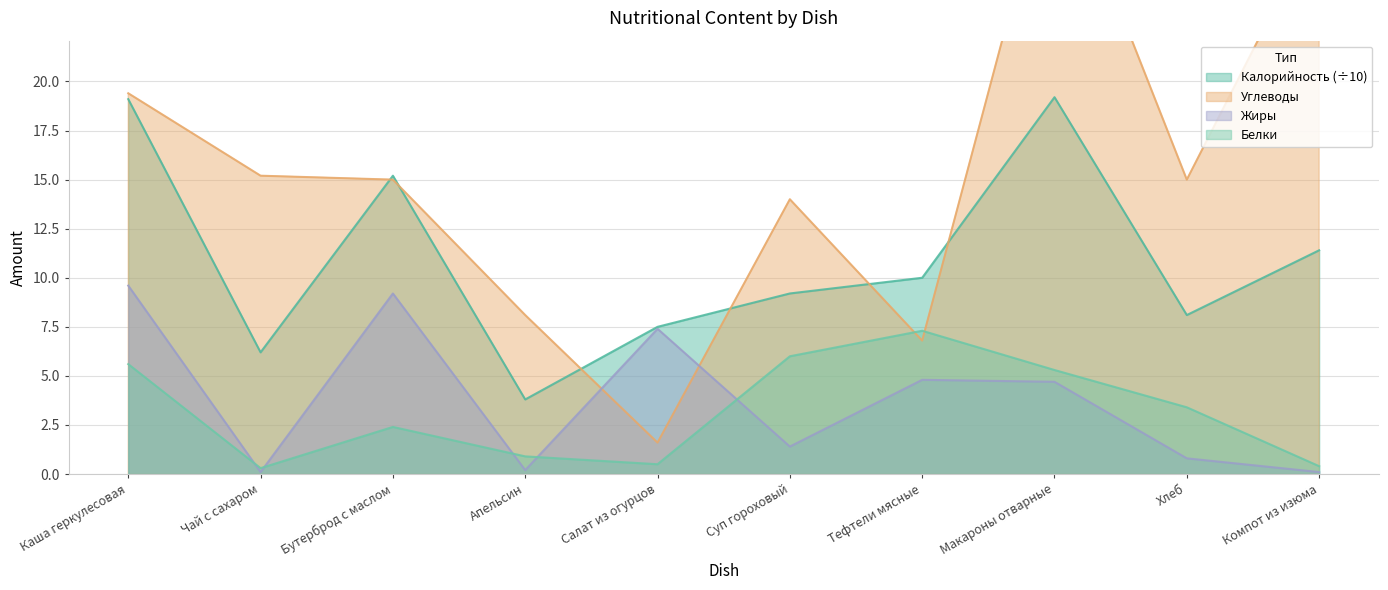

Where is the first local maximum for Жиры?

Бутерброд с маслом